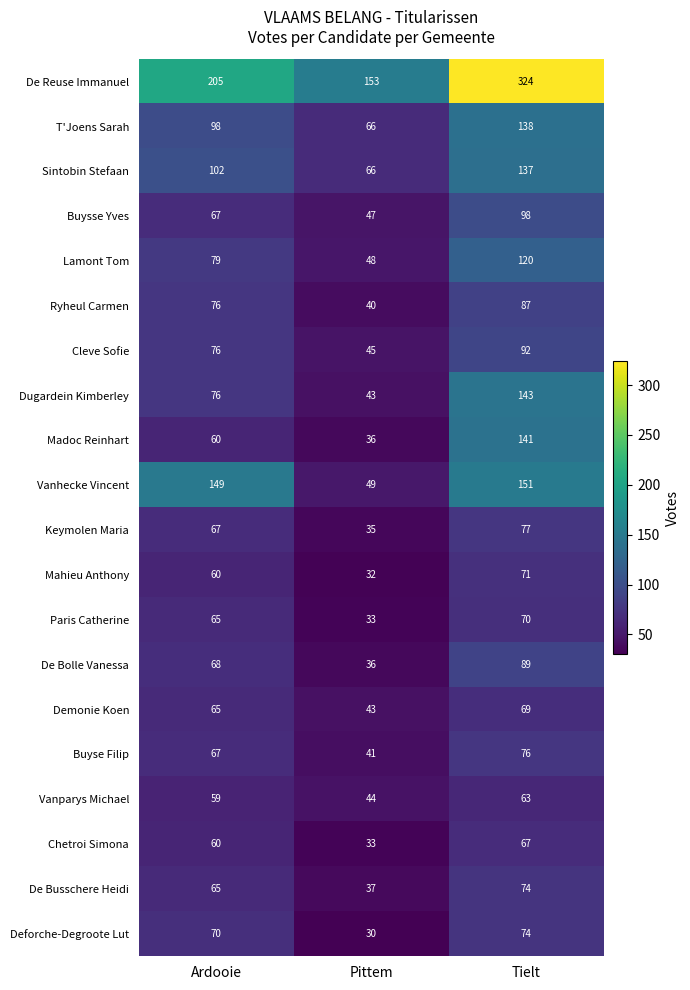

List the labels in order of Paris Catherine value, largest first.

Tielt, Ardooie, Pittem